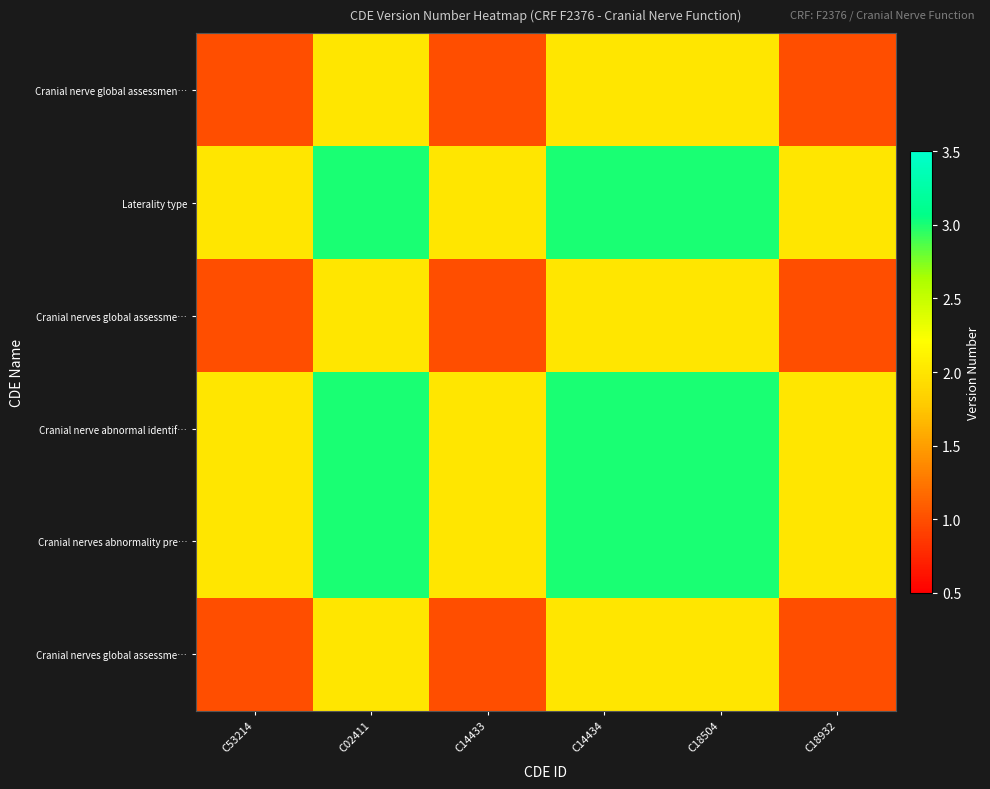

Count the number of categories in the chart.

6